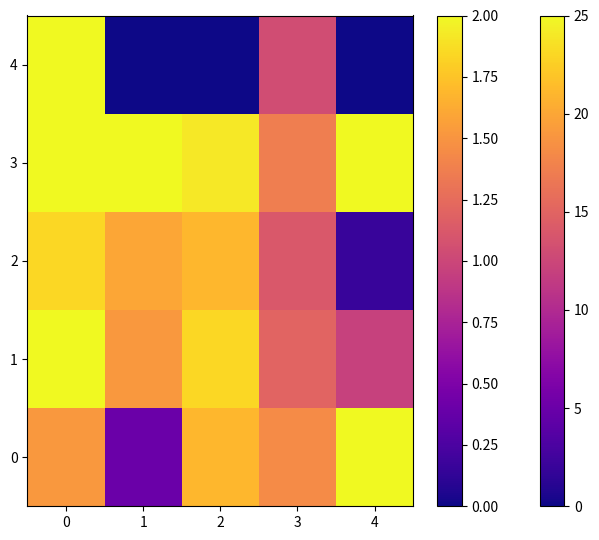

Reading right to left, list all the values displayed in this chart.

0: 4=25	3=18	2=21	1=5	0=19
1: 4=12	3=15	2=23	1=19	0=25
2: 4=2	3=14	2=21	1=20	0=23
3: 4=25	3=17	2=24	1=25	0=25
4: 4=0	3=13	2=0	1=0	0=25